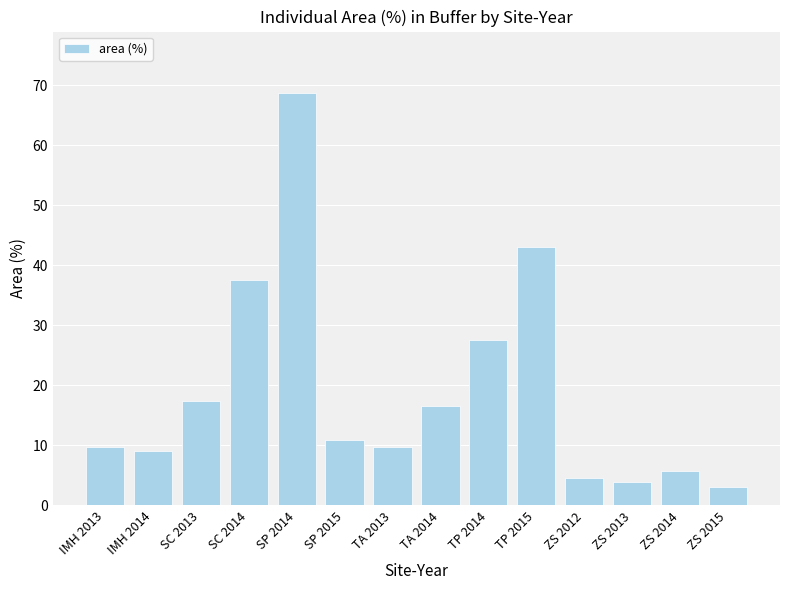

What is the difference between the values at SC 2014 and ZS 2014?

31.8